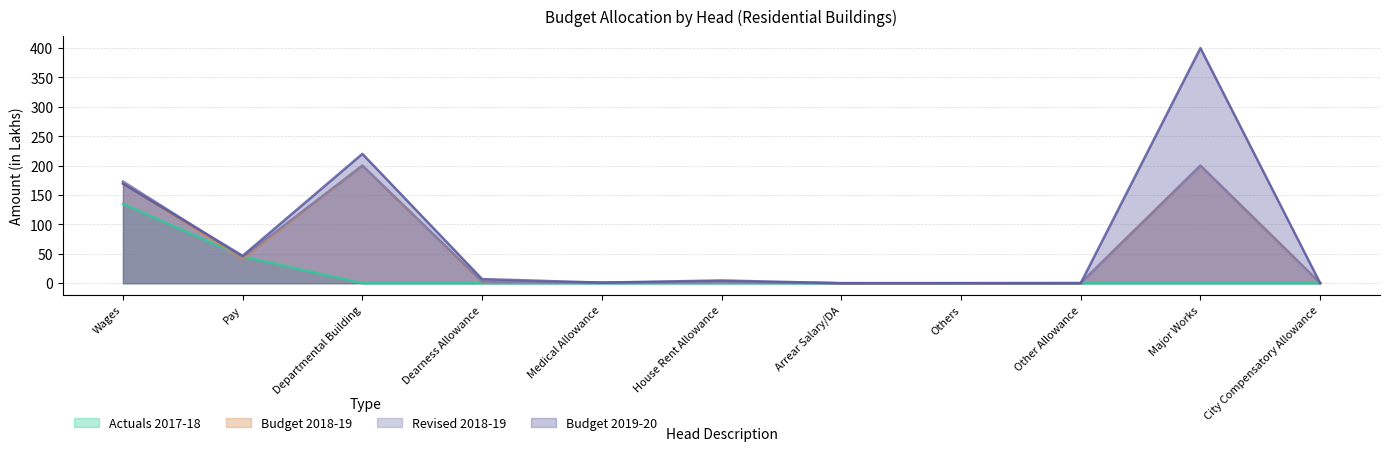

What position from the left is Major Works?

10